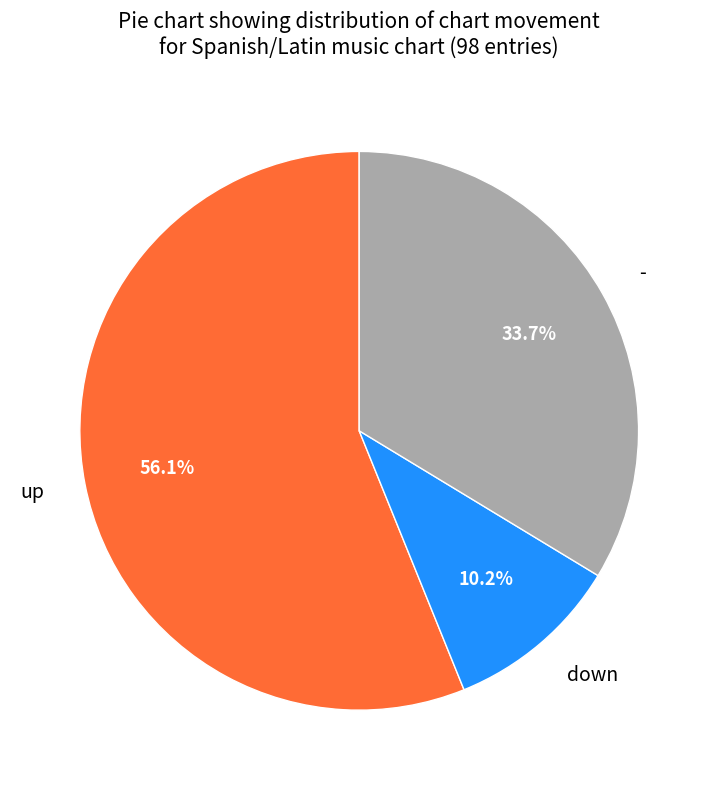

To the nearest percent, what is the difference between the largest and smallest slice percentages?

46%